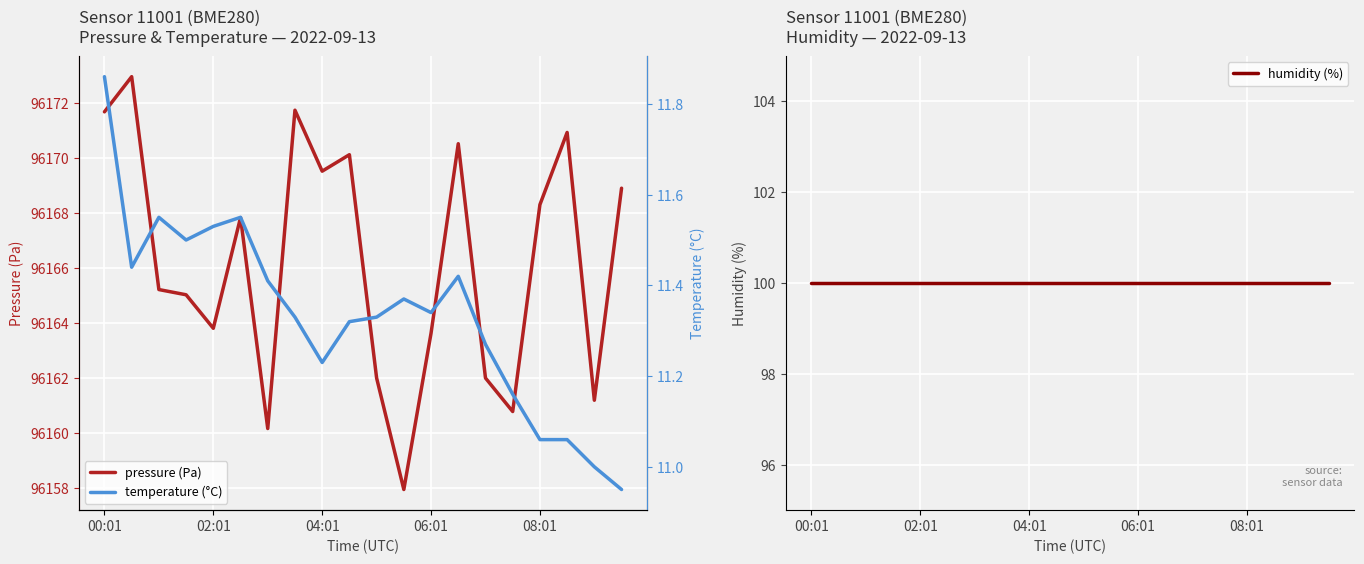

Reading left to right, what are all the values shown in this chart?

pressure (Pa): 96171.7	96173.0	96165.2	96165.0	96163.8	96167.8	96160.2	96171.8	96169.5	96170.1	96162.0	96157.9	96163.6	96170.5	96162.0	96160.8	96168.3	96170.9	96161.2	96168.9
humidity (%): 100.0	100.0	100.0	100.0	100.0	100.0	100.0	100.0	100.0	100.0	100.0	100.0	100.0	100.0	100.0	100.0	100.0	100.0	100.0	100.0
temperature (°C): 11.9	11.4	11.6	11.5	11.5	11.6	11.4	11.3	11.2	11.3	11.3	11.4	11.3	11.4	11.3	11.2	11.1	11.1	11.0	10.9